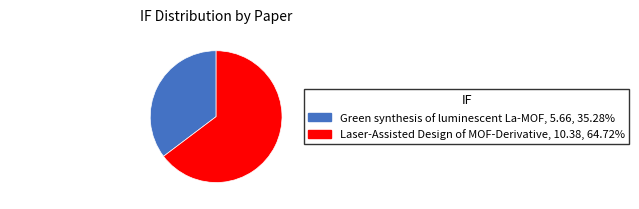

Which slice is the largest?

Laser-Assisted Design of MOF-Derivative